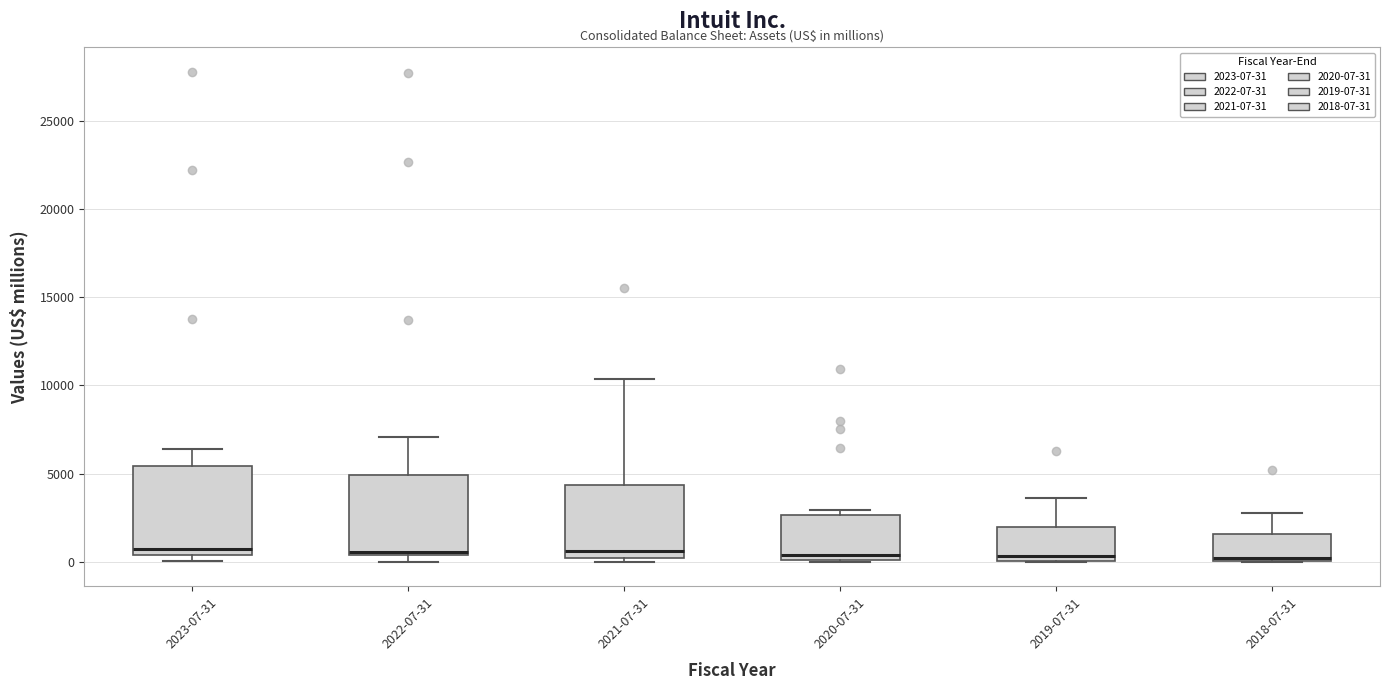

Where is the lower edge of the box for 2021-07-31 on the y-axis? The values are not printed on the chart, so give them approximately, as read against the axis.

0